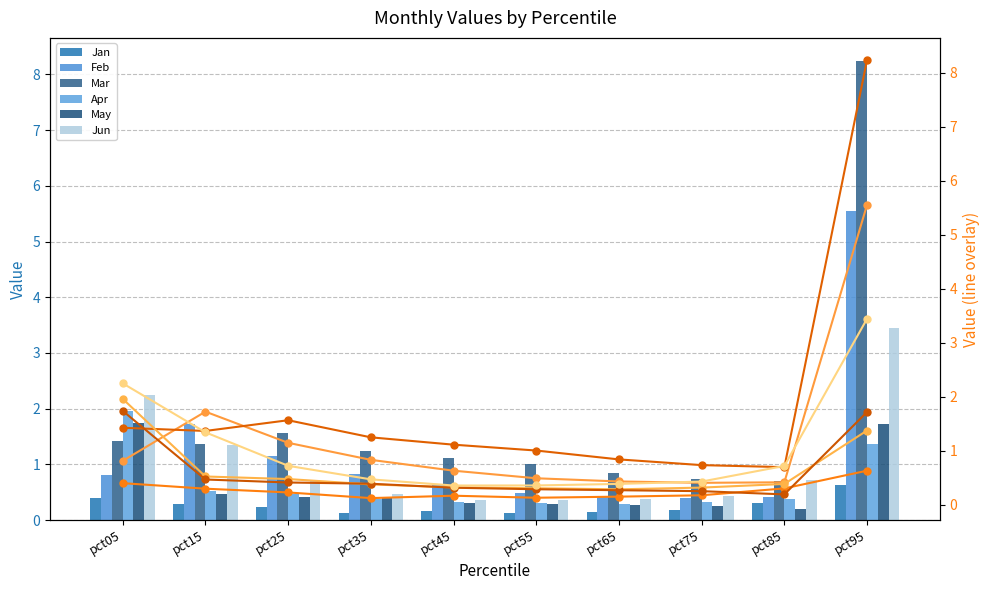

What is the sum of the Apr values at pct85 and pct15?

0.9